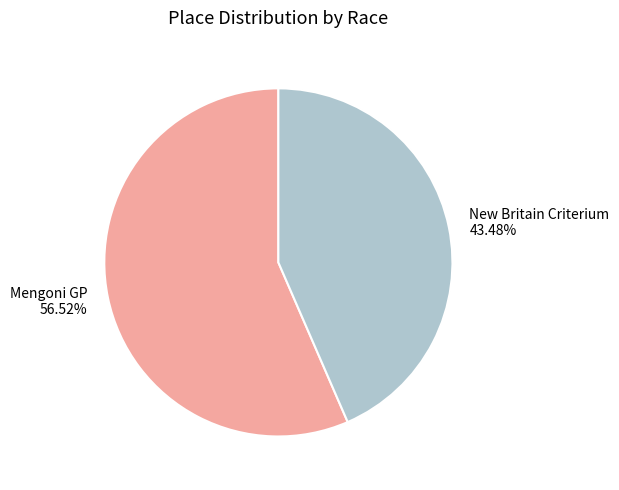

Which slice is the smallest?

New Britain Criterium